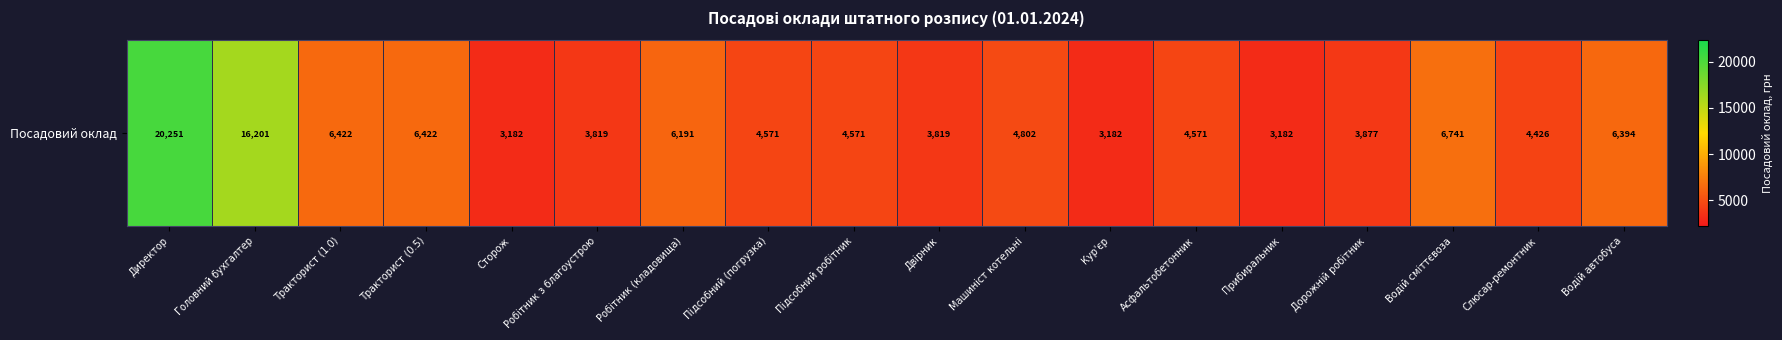

Reading right to left, extract all data points from this chart.

6393.5	4426.3	6740.7	3876.6	3182.3	4570.9	3182.3	4802.4	3818.8	4570.9	4570.9	6191.0	3818.8	3182.3	6422.5	6422.5	16200.8	20251.0